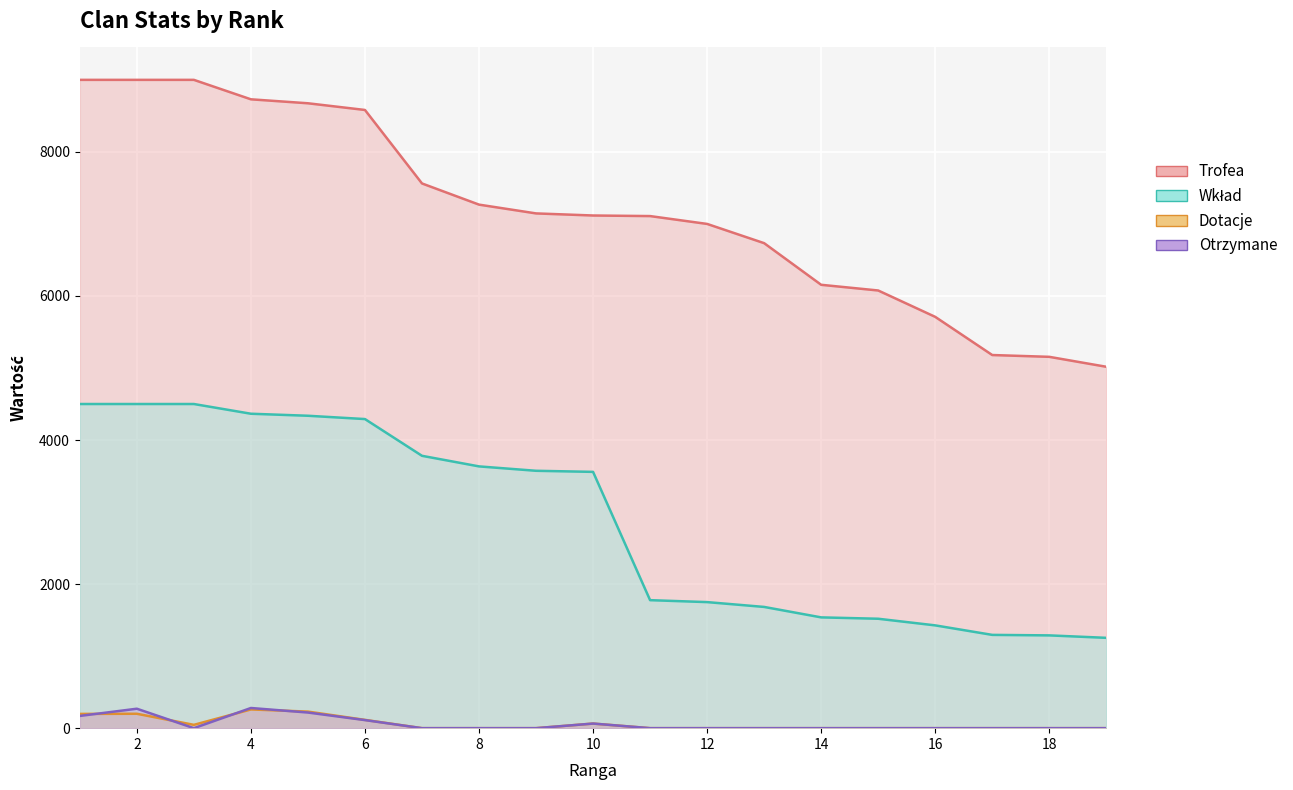

True or false: Wkład has a value of 790 at 7.

False